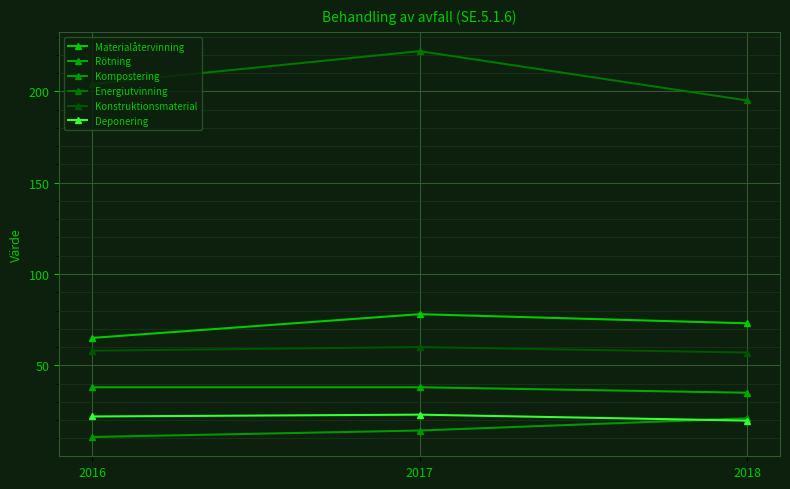

What is the value of the Kompostering point at the 2nd from the left?

14.3